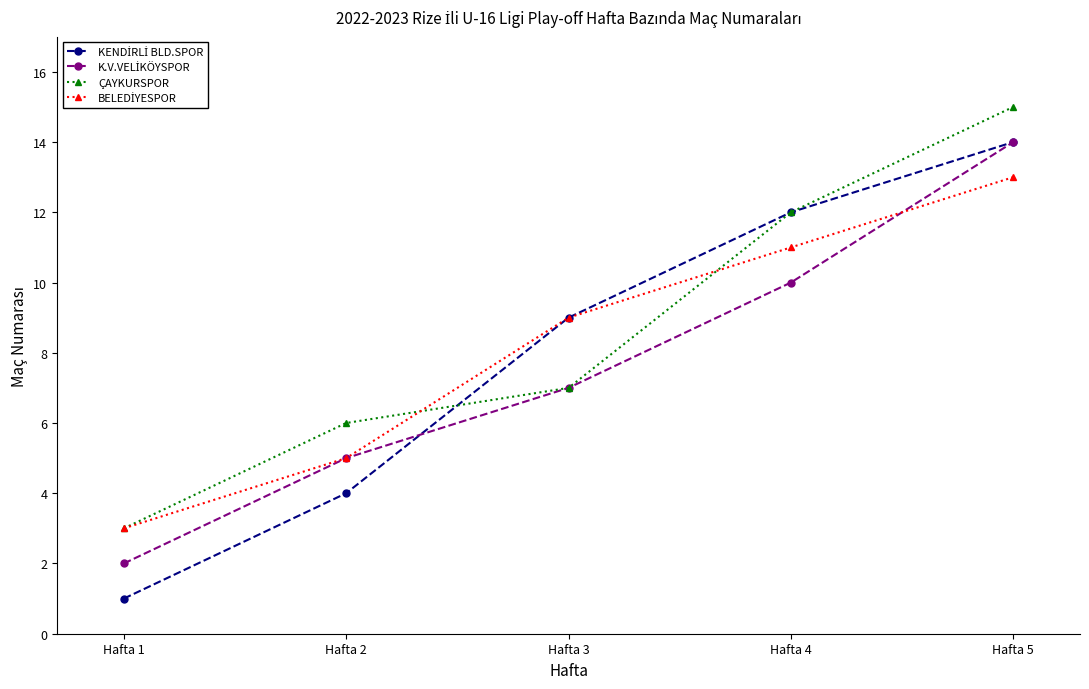

How many lines are shown in the chart?

4